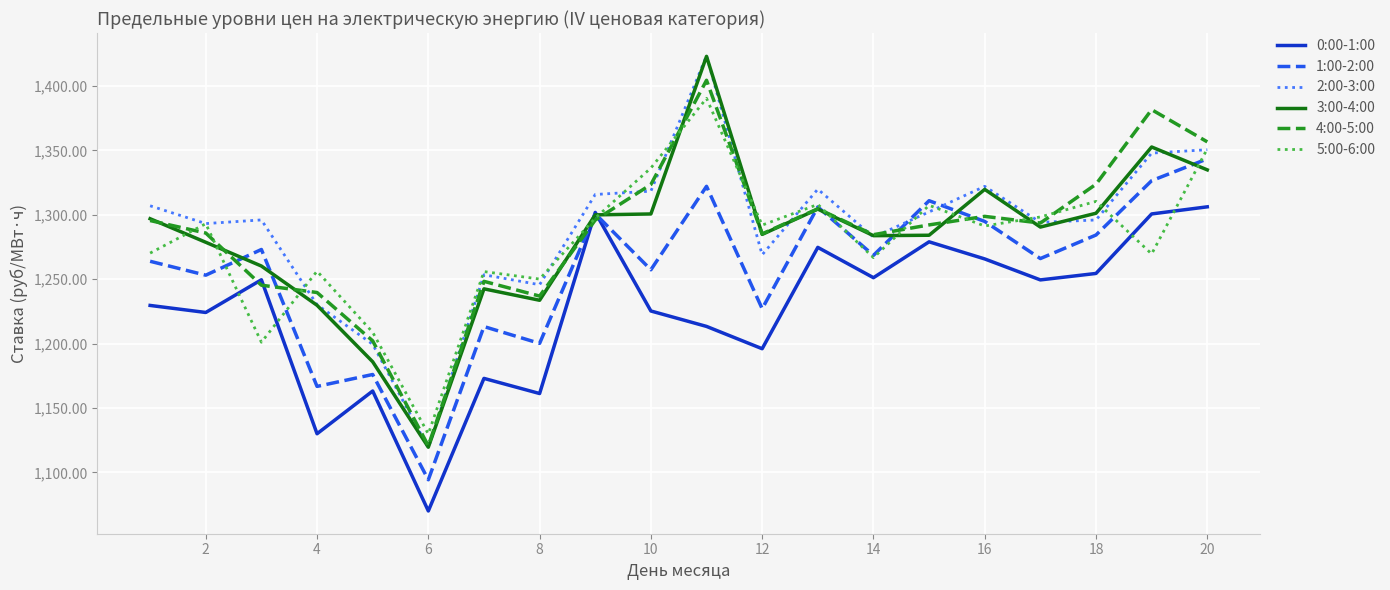

Which series has the largest range (max minus min)?

2:00-3:00